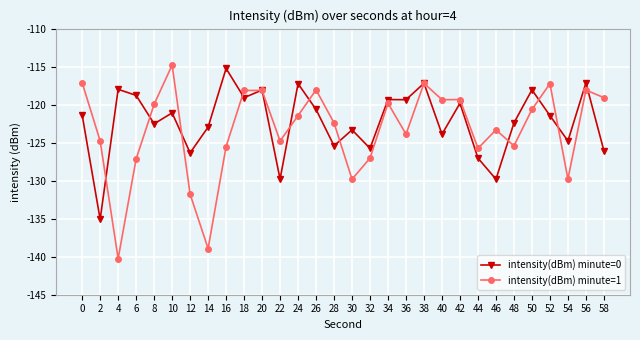

True or false: intensity(dBm) minute=1 has a value of -114.8 at 10.

True